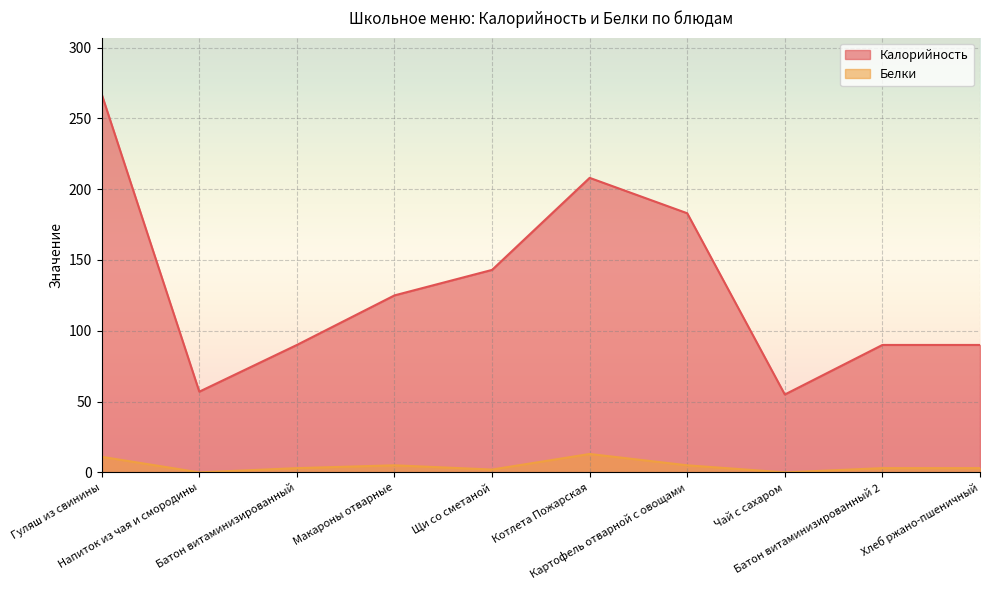

What is the difference between the maximum and second lowest values in the Белки series?

13